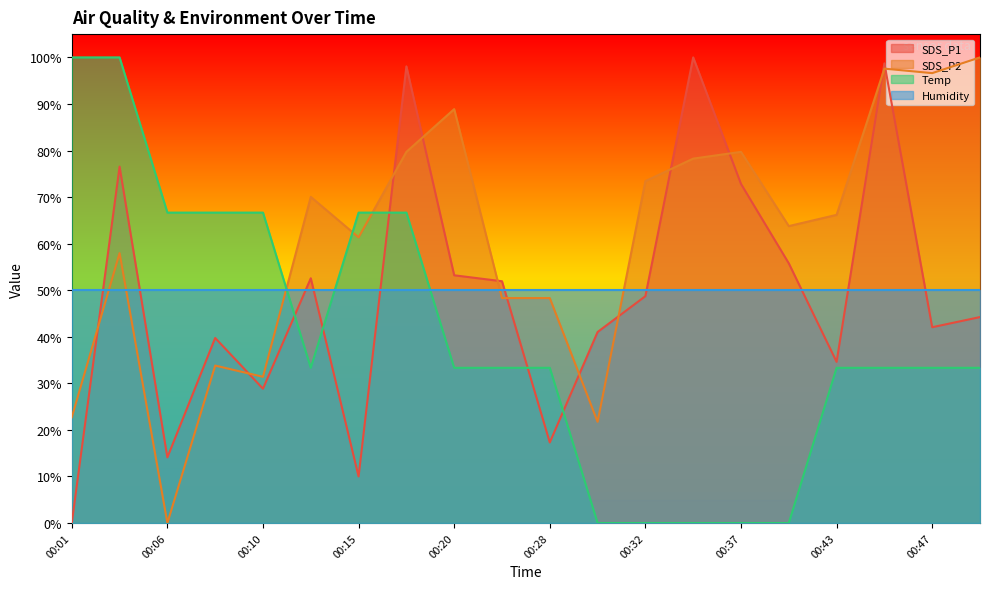

What is the maximum value for SDS_P1?

100.0